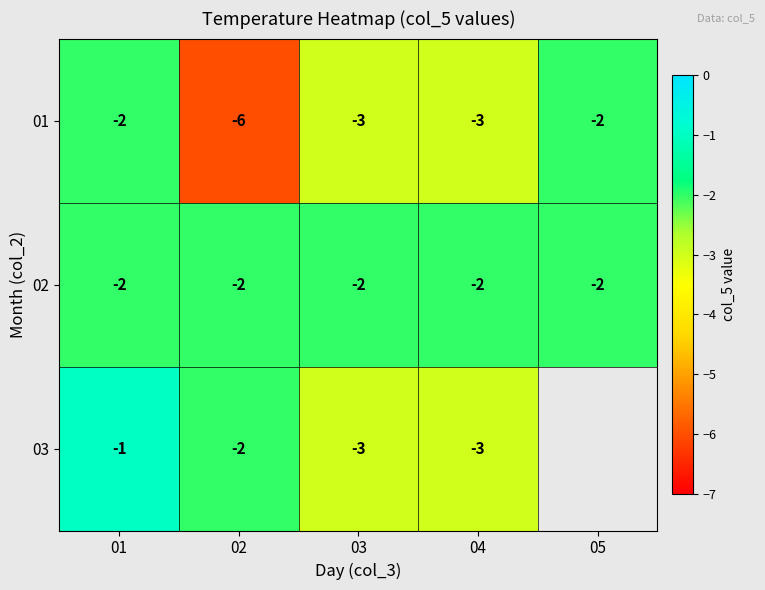

At how many categories does at least one series exceed -3?

5